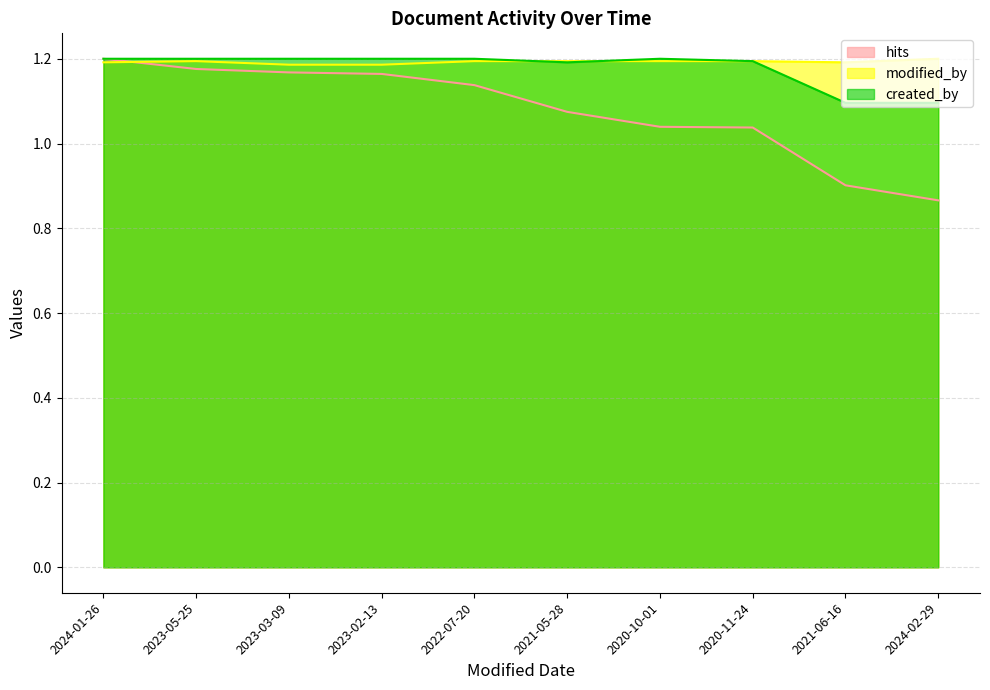

At 2024-02-29, list the series in order from smallest to largest.

hits, created_by, modified_by